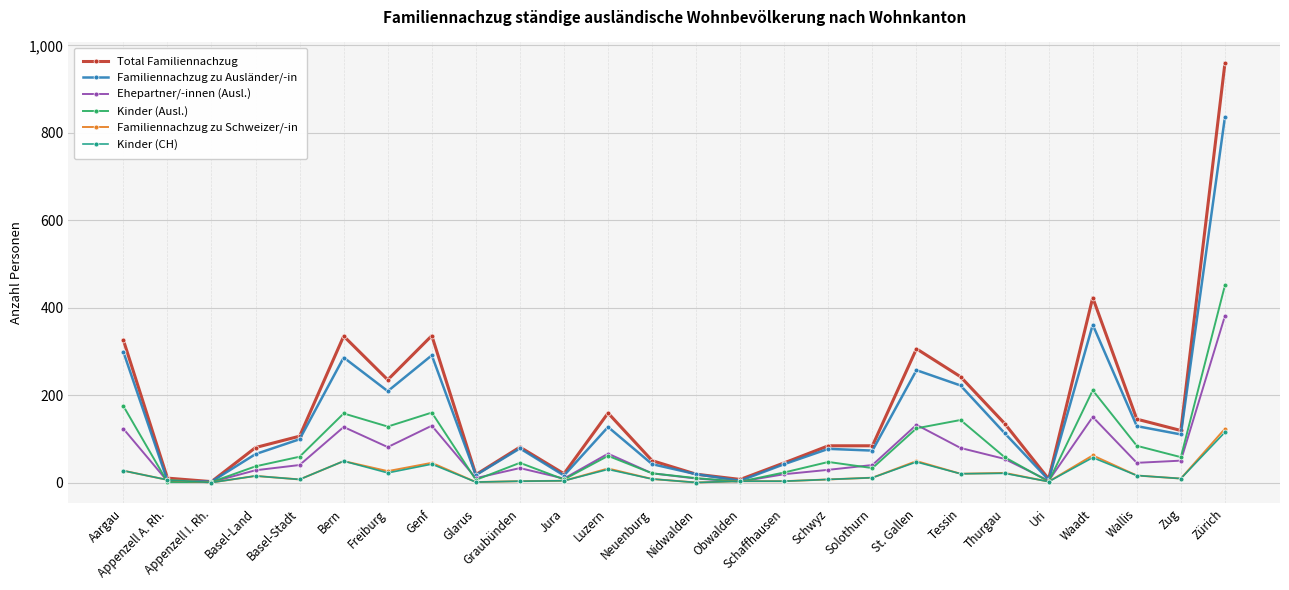

The Familiennachzug zu Ausländer/-in series shows 528 at Aargau. True or false?

False